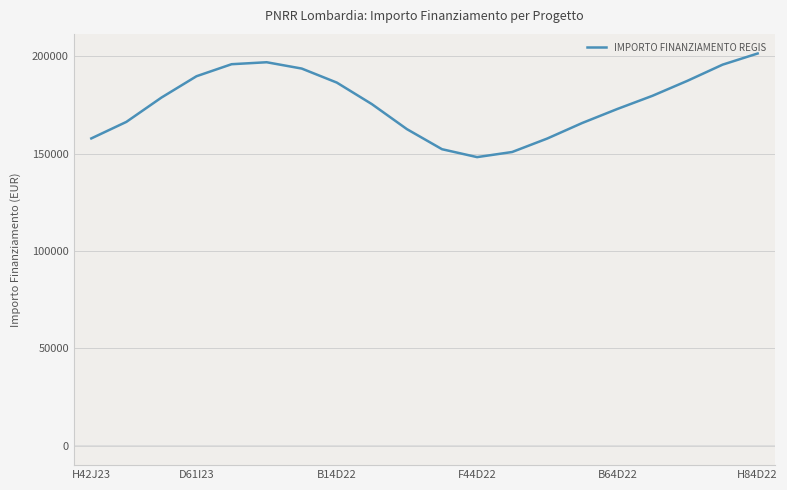

What is the maximum value shown in the chart?

201526.8